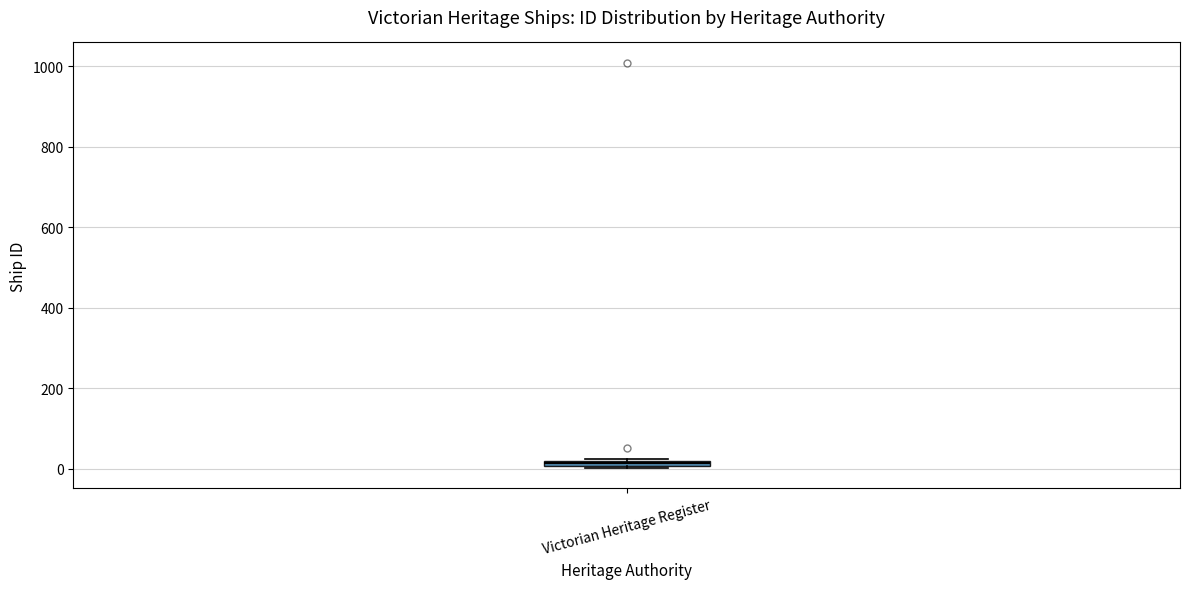

Where is the upper edge of the box for Victorian Heritage Register on the y-axis? The values are not printed on the chart, so give them approximately, as read against the axis.

20